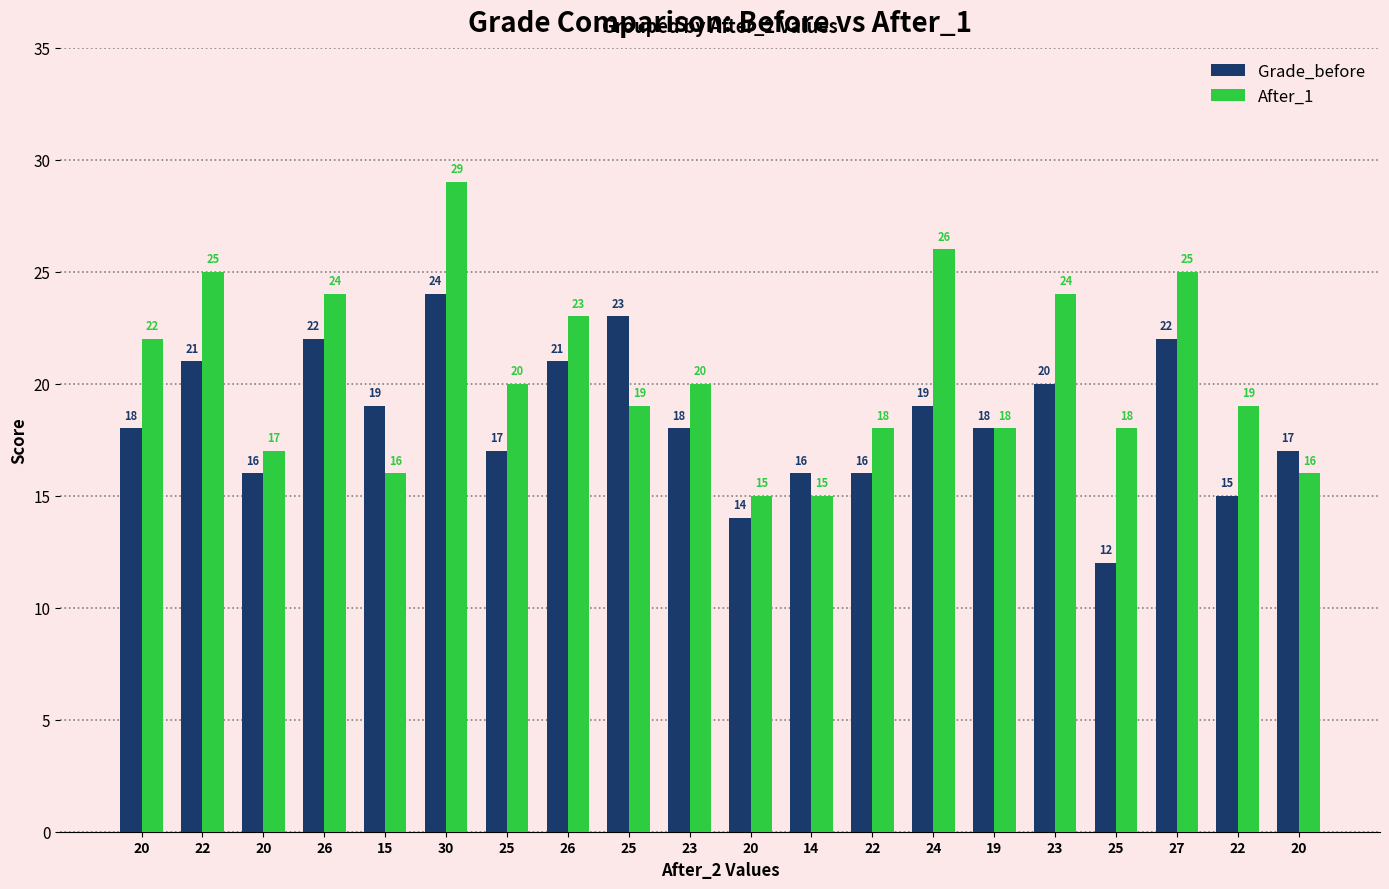

How many data points in Grade_before are less than 18?

8